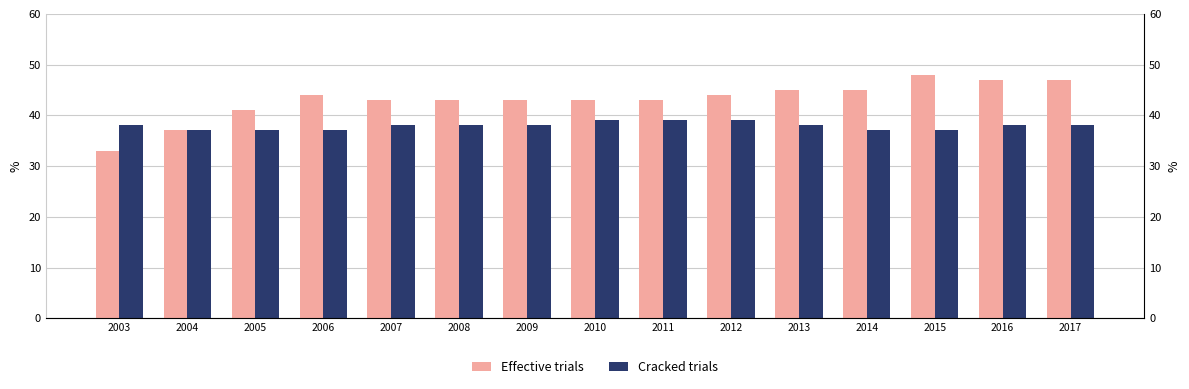

At which label does Effective trials first exceed 43?

2006